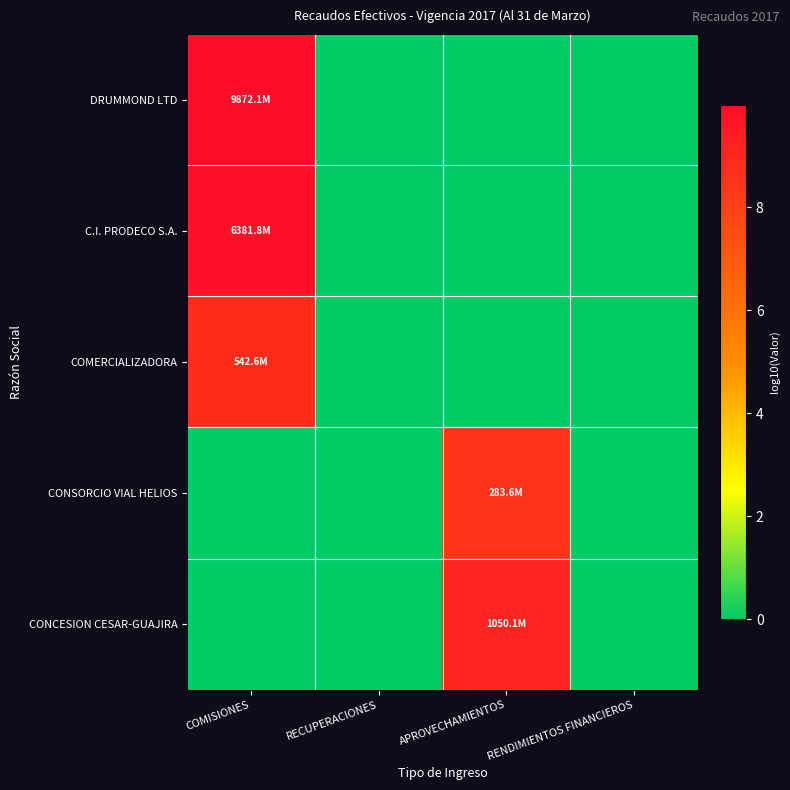

Between RECUPERACIONES and RENDIMIENTOS FINANCIEROS, which is larger?

RECUPERACIONES